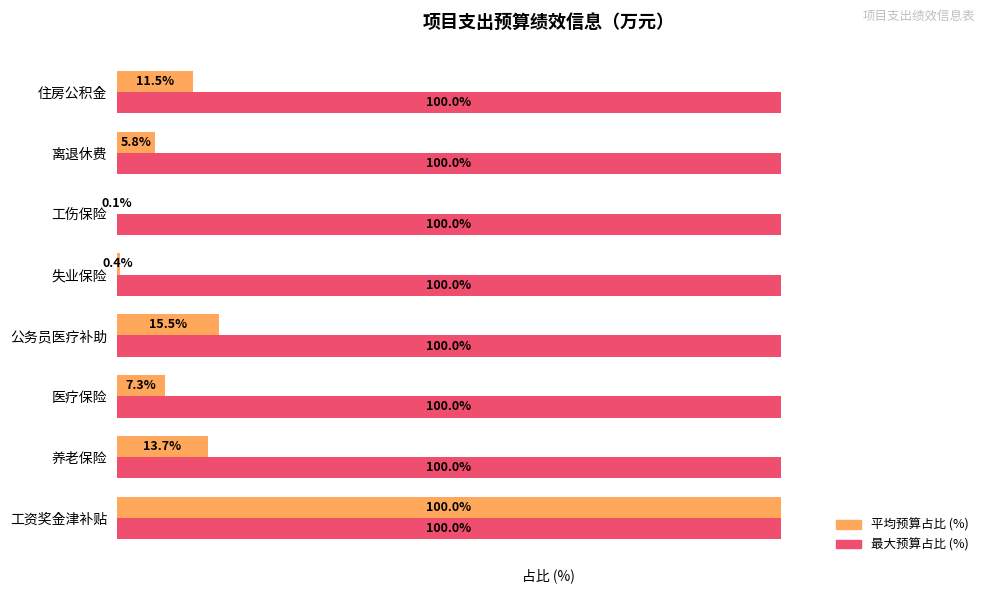

Where is 平均预算占比 (%) nearest to the value 50?

公务员医疗补助